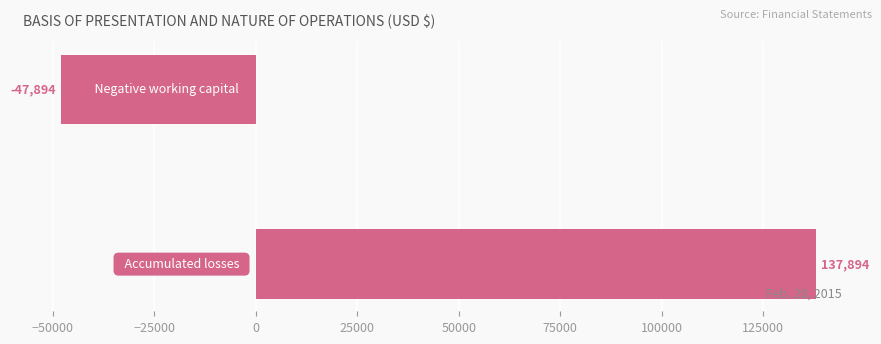

What is the difference between the maximum and minimum values?

185788